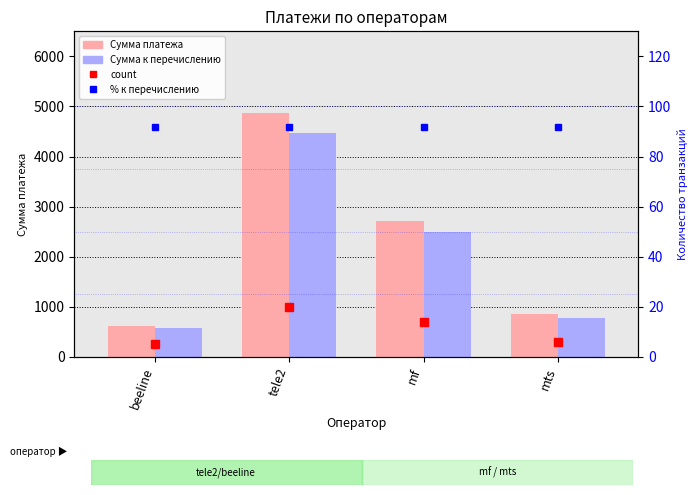

Read the Сумма платежа value at mts.

850.0